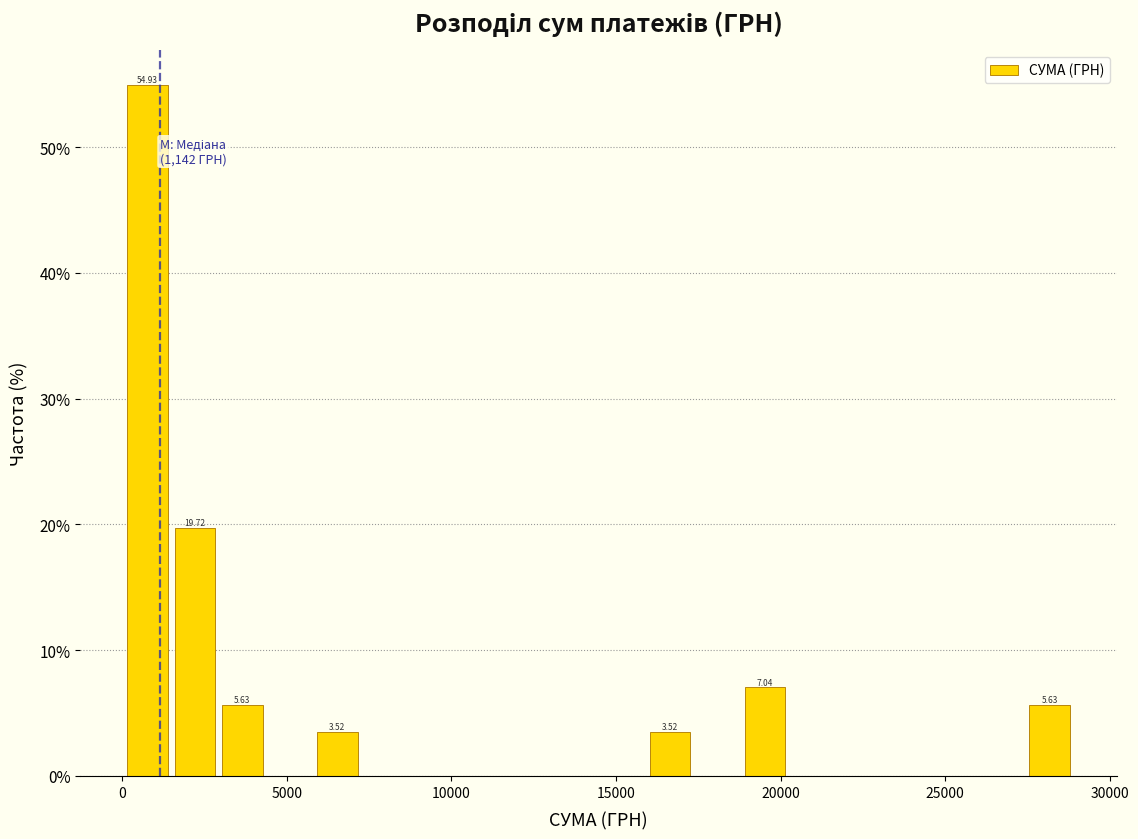

Around what value on the x-axis is the tallest bar? Give the approximate position of its centre, as read against the axis.

1000